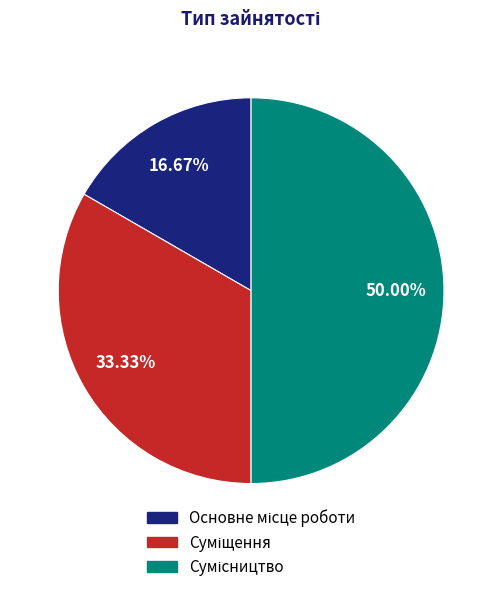

Rank the categories by value from highest to lowest.

Сумісництво, Суміщення, Основне місце роботи